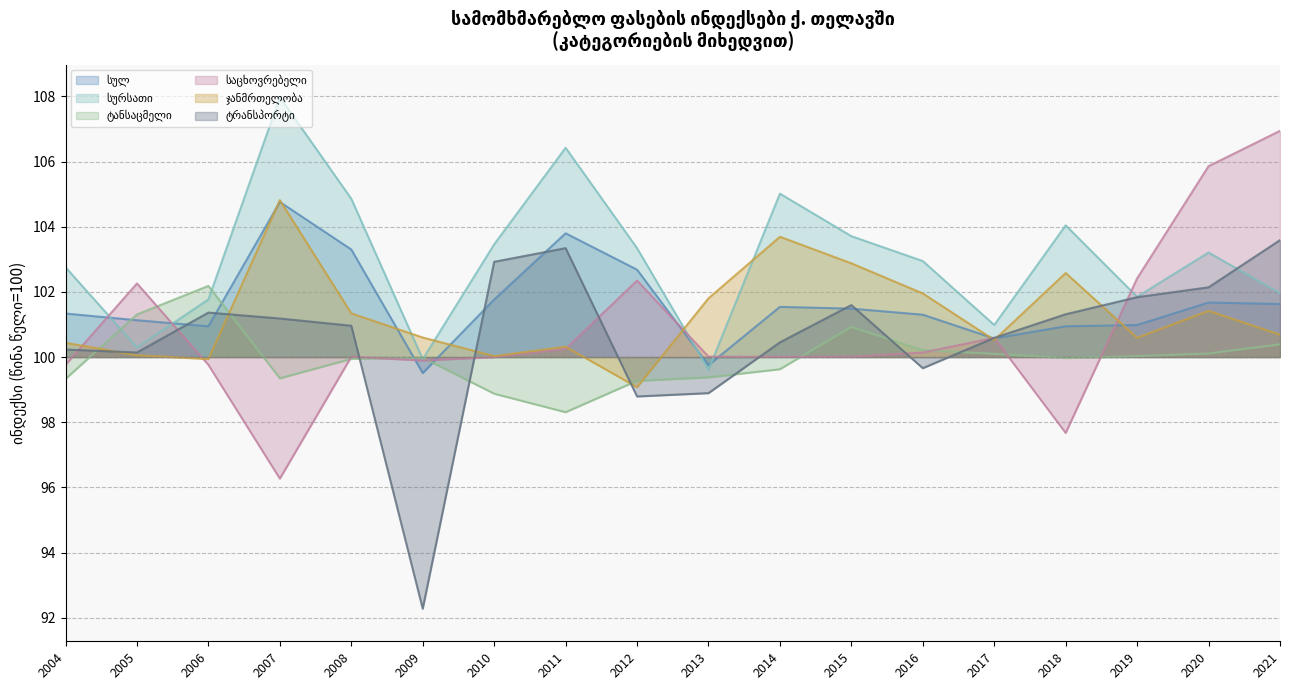

How many lines are shown in the chart?

6